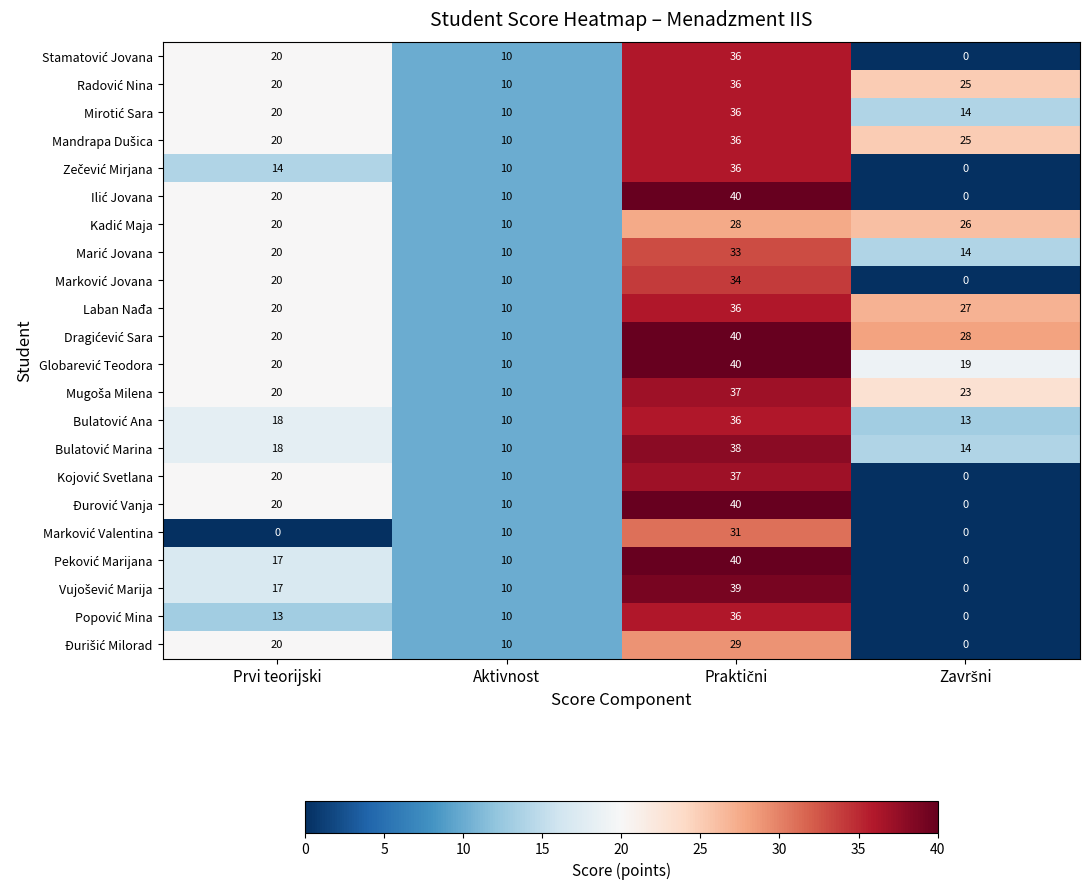

At how many categories does at least one series exceed 6?

4